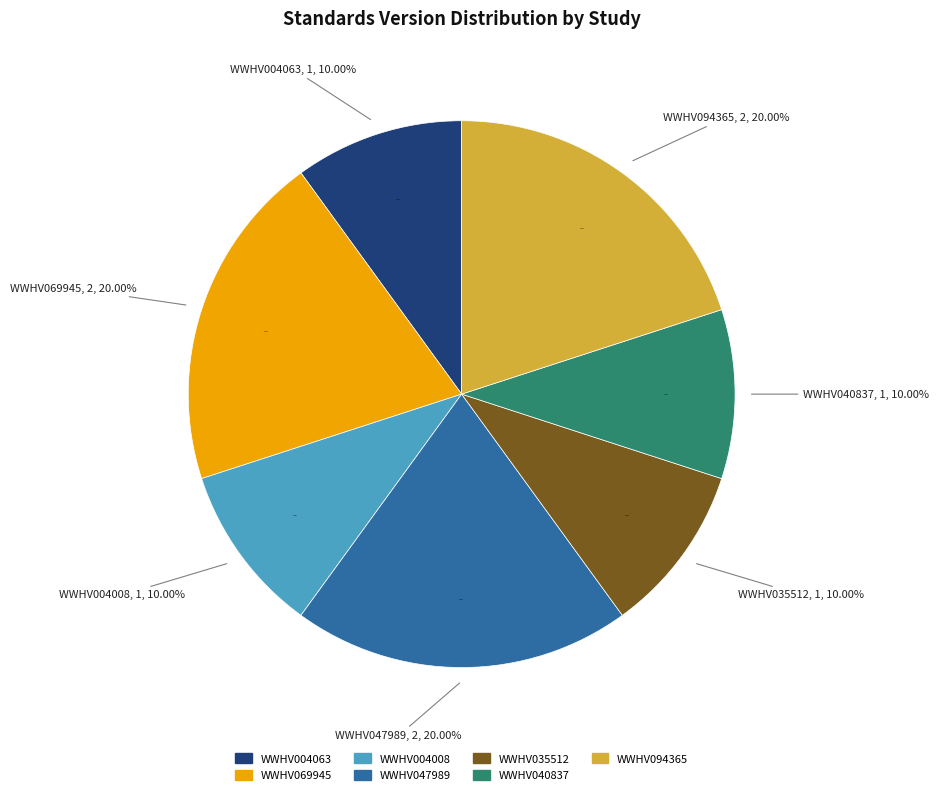

Rank the categories by value from highest to lowest.

WWHV069945, WWHV047989, WWHV094365, WWHV004063, WWHV004008, WWHV035512, WWHV040837